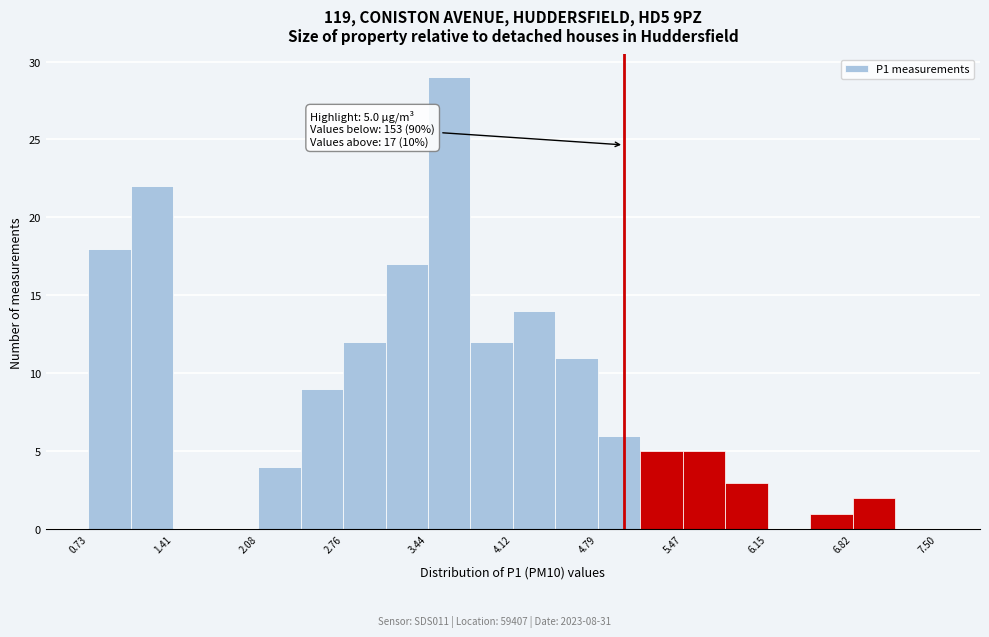

Read against the x-axis, roughly where is the centre of the tallest bar?

3.6